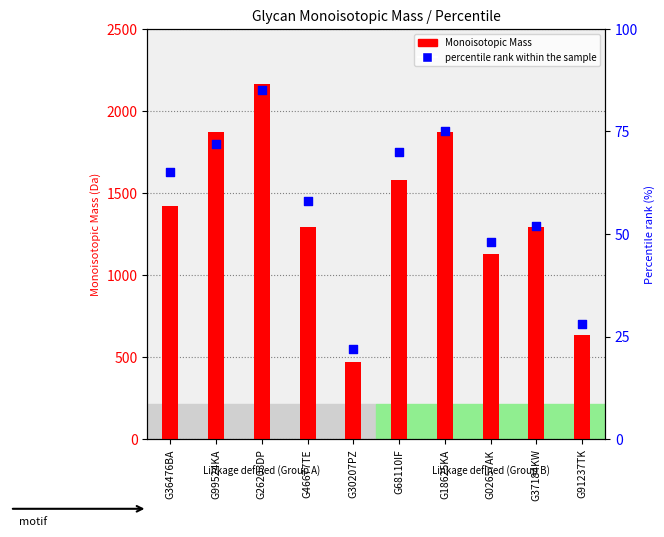

Which series reaches the minimum Y coordinate?

percentile rank within the sample